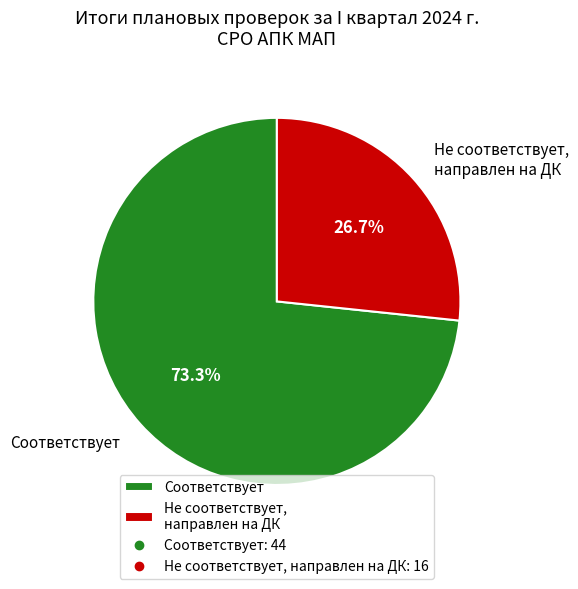

The Соответствует slice represents 61% of the pie. True or false?

False